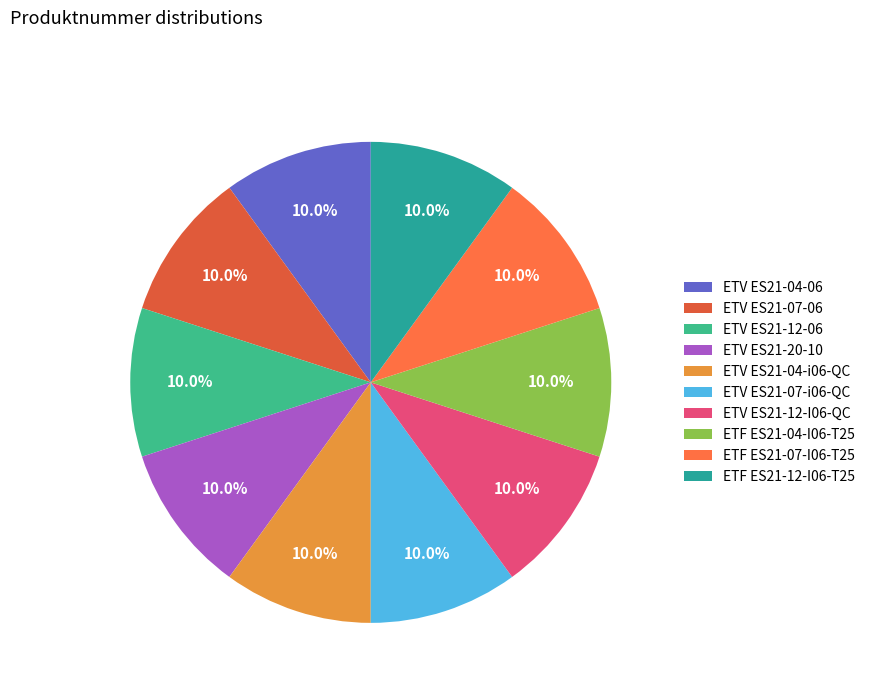

Between ETV ES21-20-10 and ETF ES21-04-I06-T25, which is larger?

ETF ES21-04-I06-T25